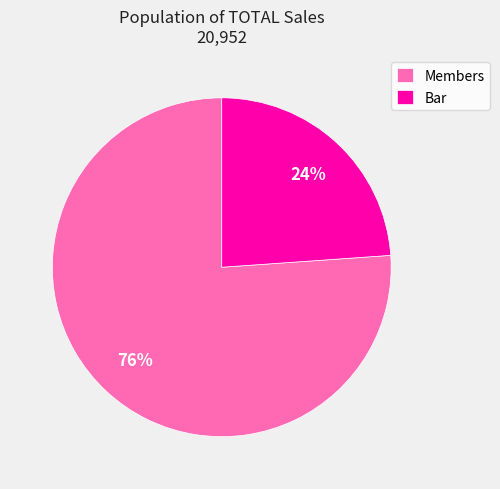

The Members slice represents 82% of the pie. True or false?

False